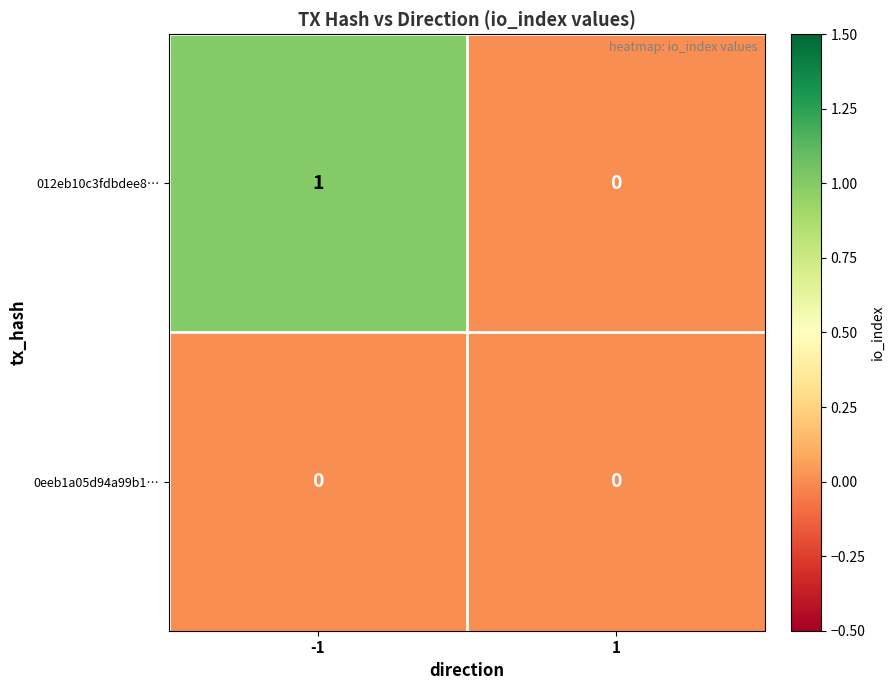

The 012eb10c3fdbdee8… series shows 1 at -1. True or false?

True